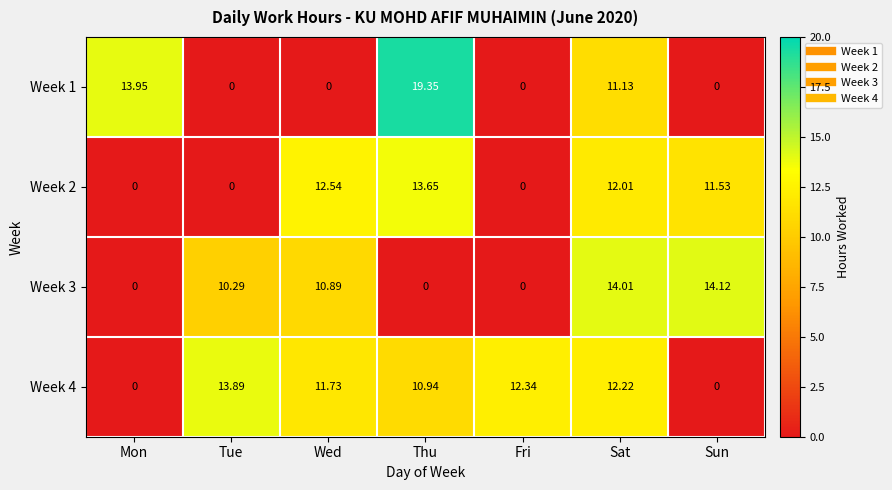

List the series in order of their peak value, lowest first.

Week 2, Week 4, Week 3, Week 1